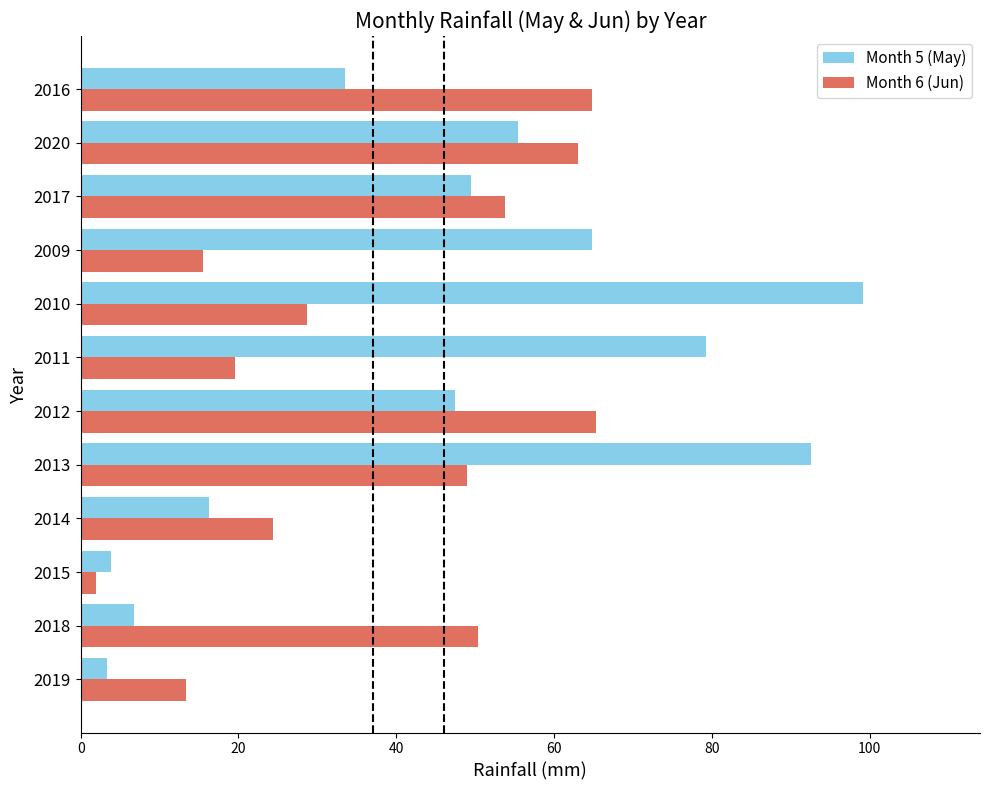

Rank the series at 2012 from lowest to highest value.

Month 5 (May), Month 6 (Jun)